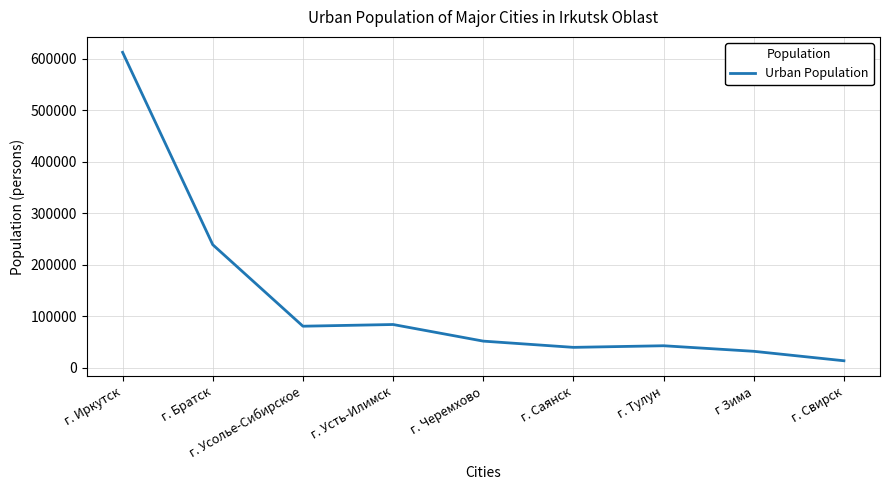

Where is the data nearest to the value 313058?

г. Братск